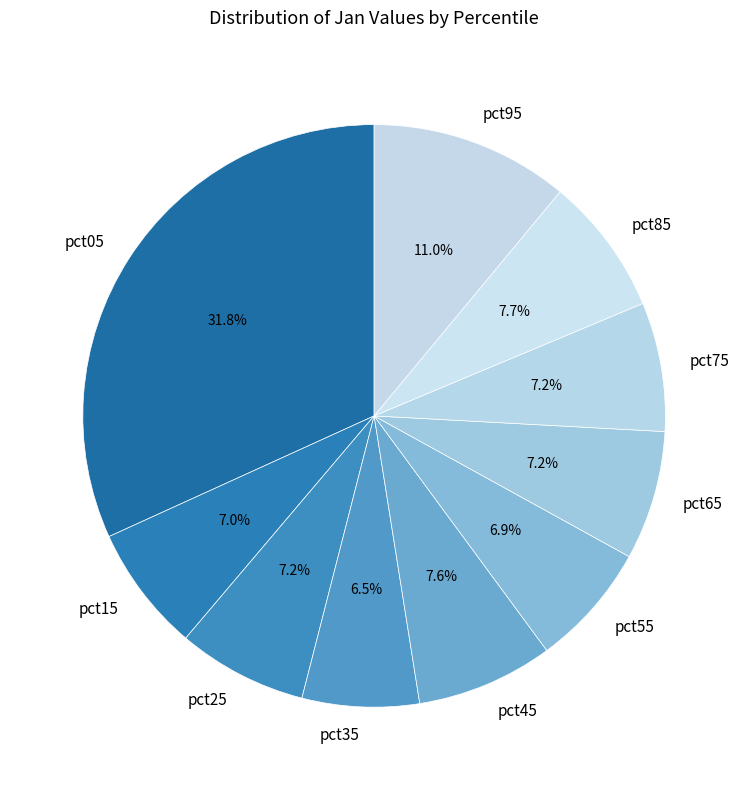

Count the number of slices in the pie.

10